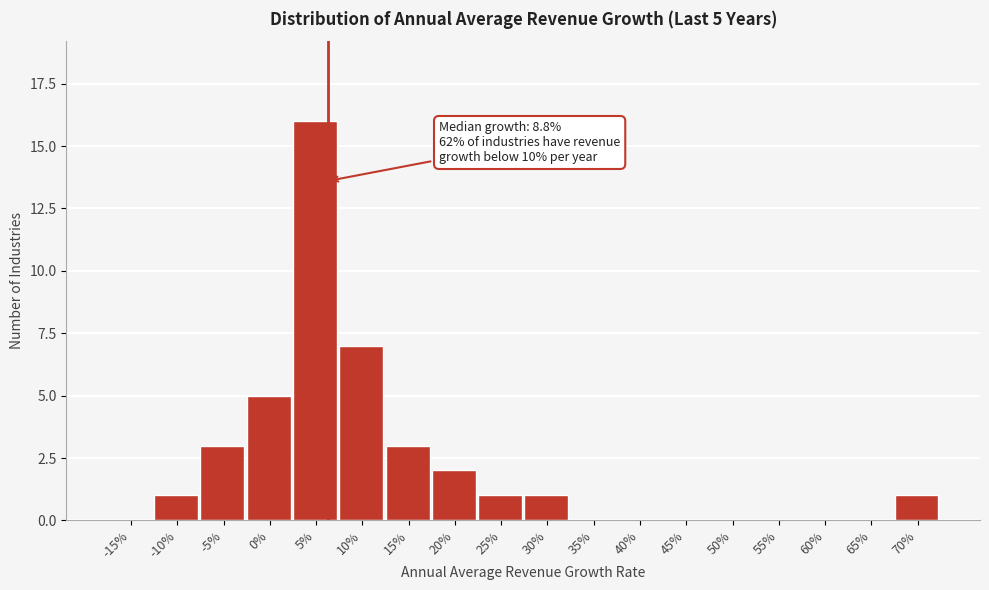

Reading left to right, extract all data points from this chart.

-15%=0	-10%=1	-5%=3	0%=5	5%=16	10%=7	15%=3	20%=2	25%=1	30%=1	35%=0	40%=0	45%=0	50%=0	55%=0	60%=0	65%=0	70%=1